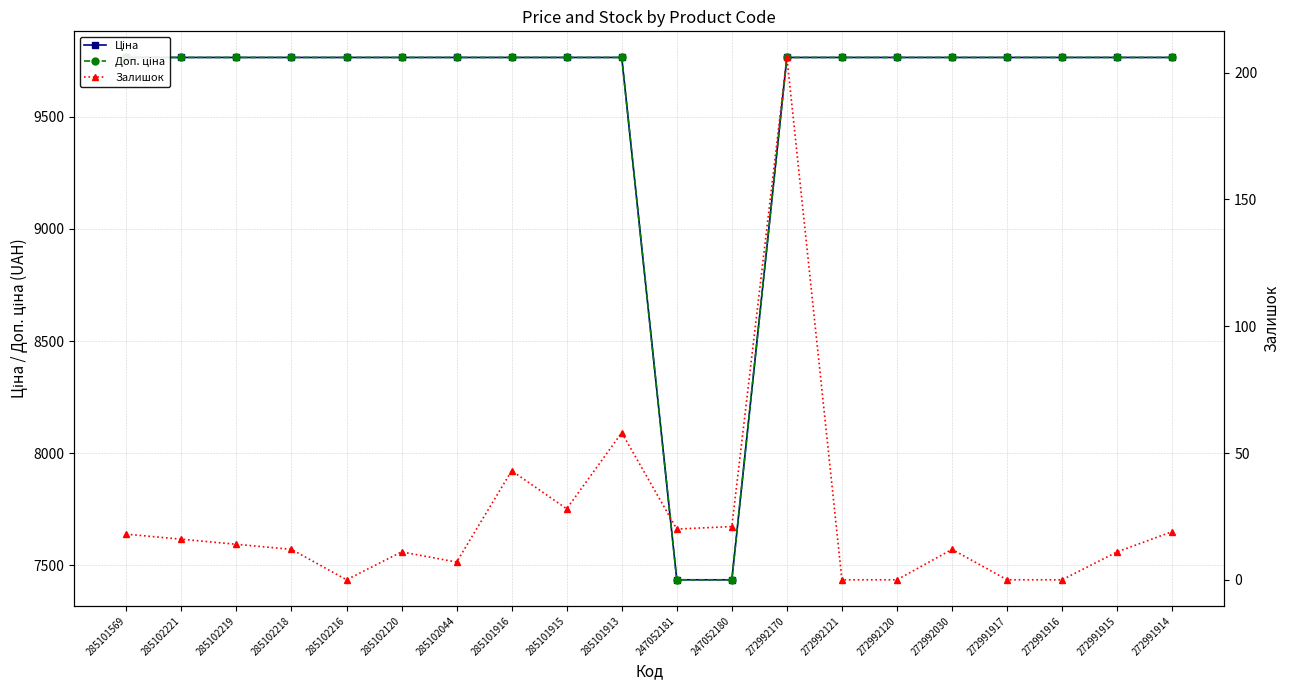

What is the sum of the Залишок values at 272991915 and 272992120?

11.0